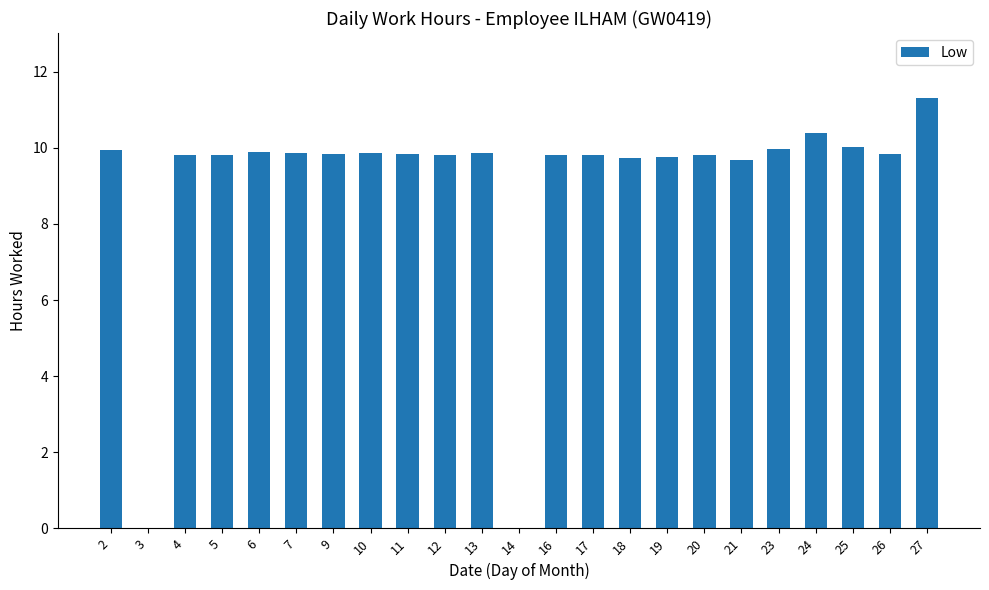

Which label corresponds to the largest value in the chart?

27